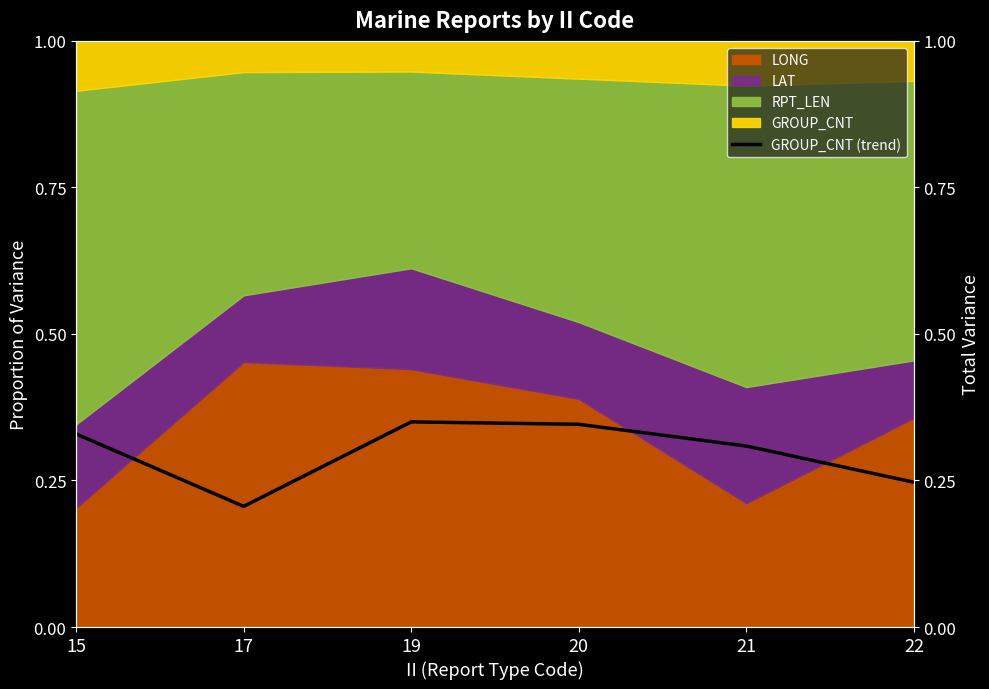

List the labels in order of value, largest first.

19, 20, 15, 21, 22, 17